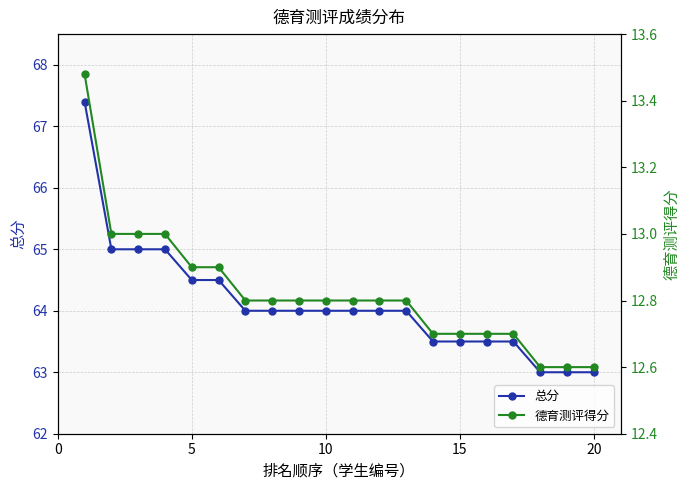

What is the average value of the 德育测评得分 series?

12.8